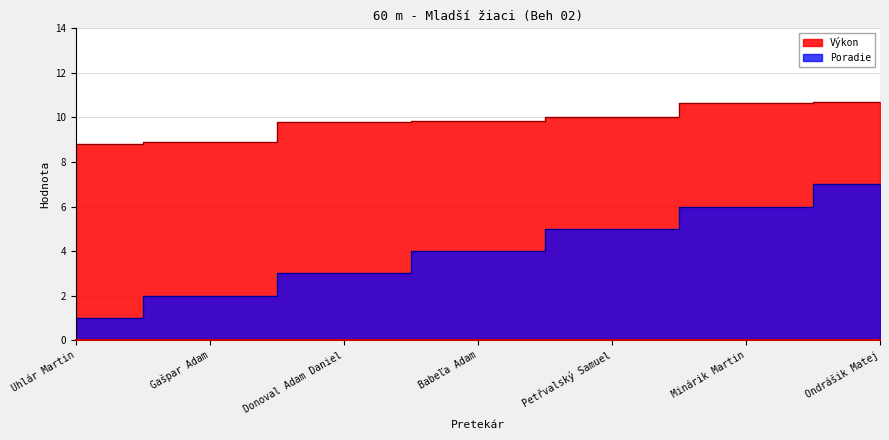

At which label does Poradie first exceed 4?

Petřvalský Samuel